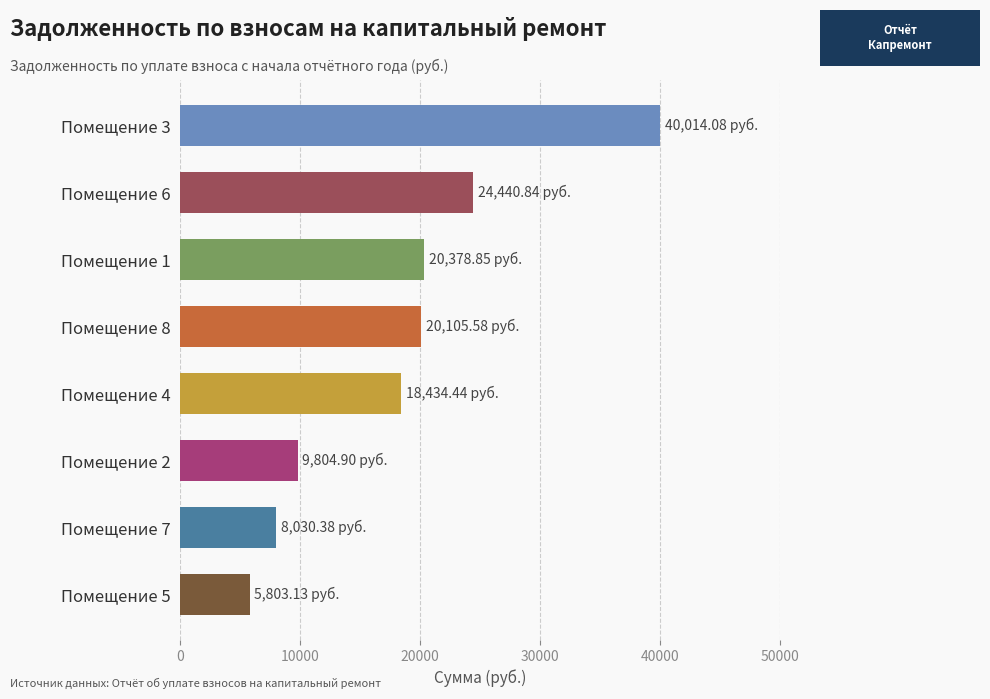

What is the sum of all values?

147012.2